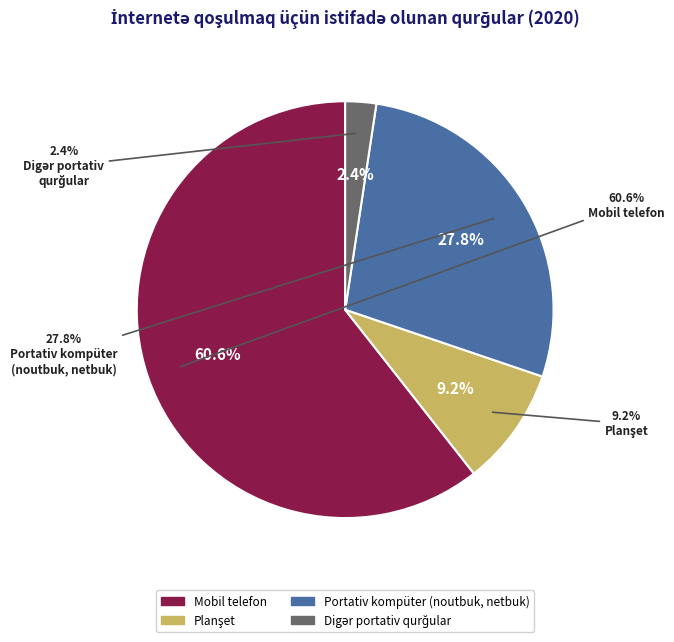

Which slice represents more than half of the pie?

Mobil telefon